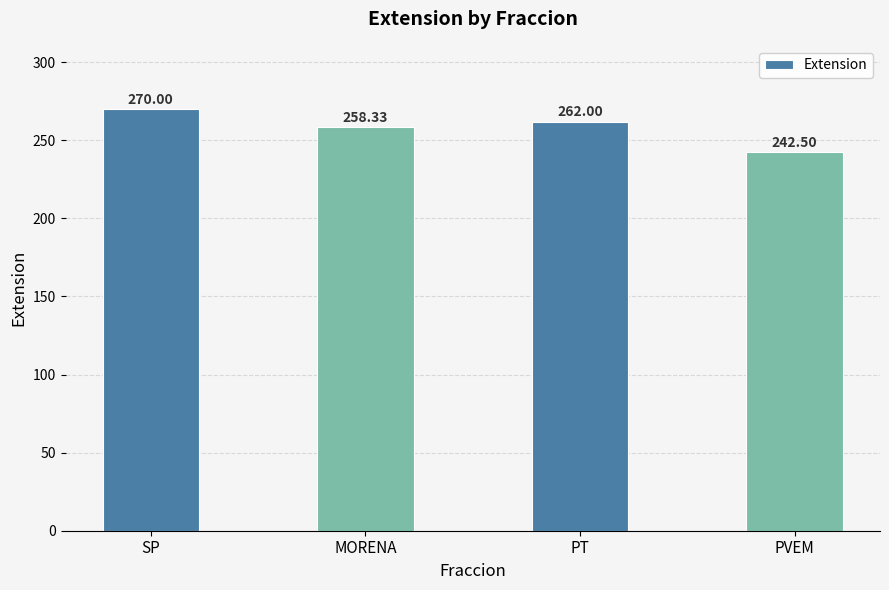

The chart shows a value of 342.0 at PT. True or false?

False